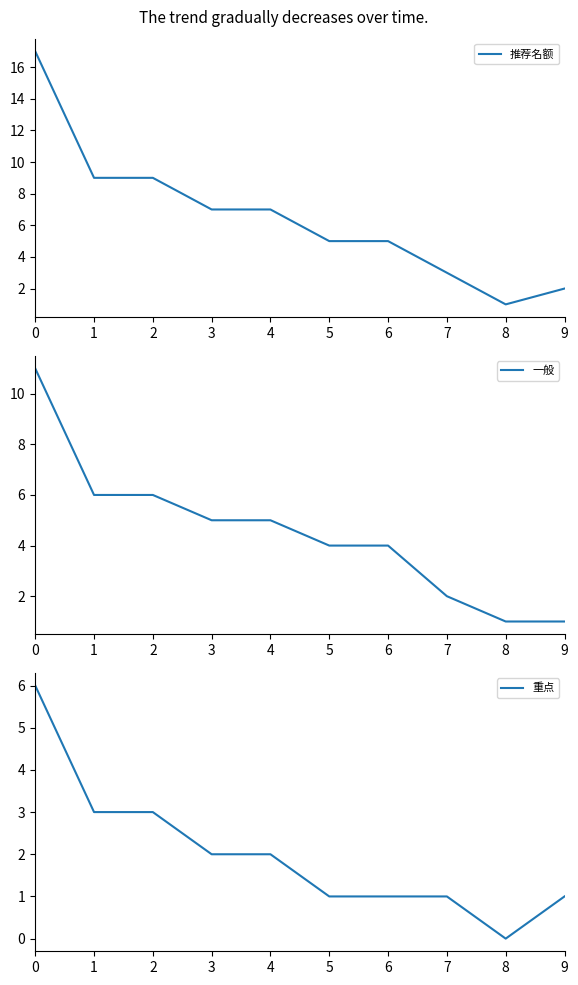

What is the sum of all 重点 values?

20